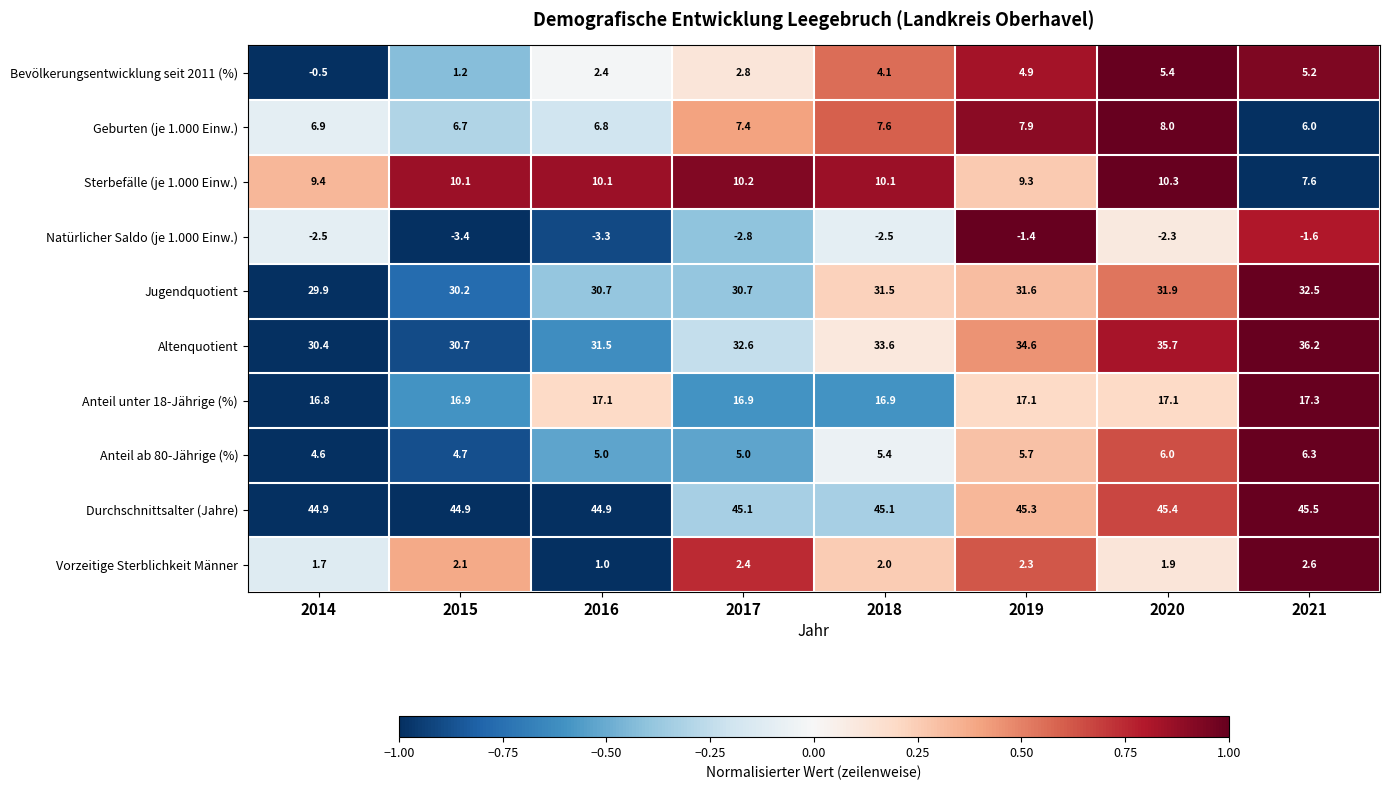

Count the number of data series in this chart.

10